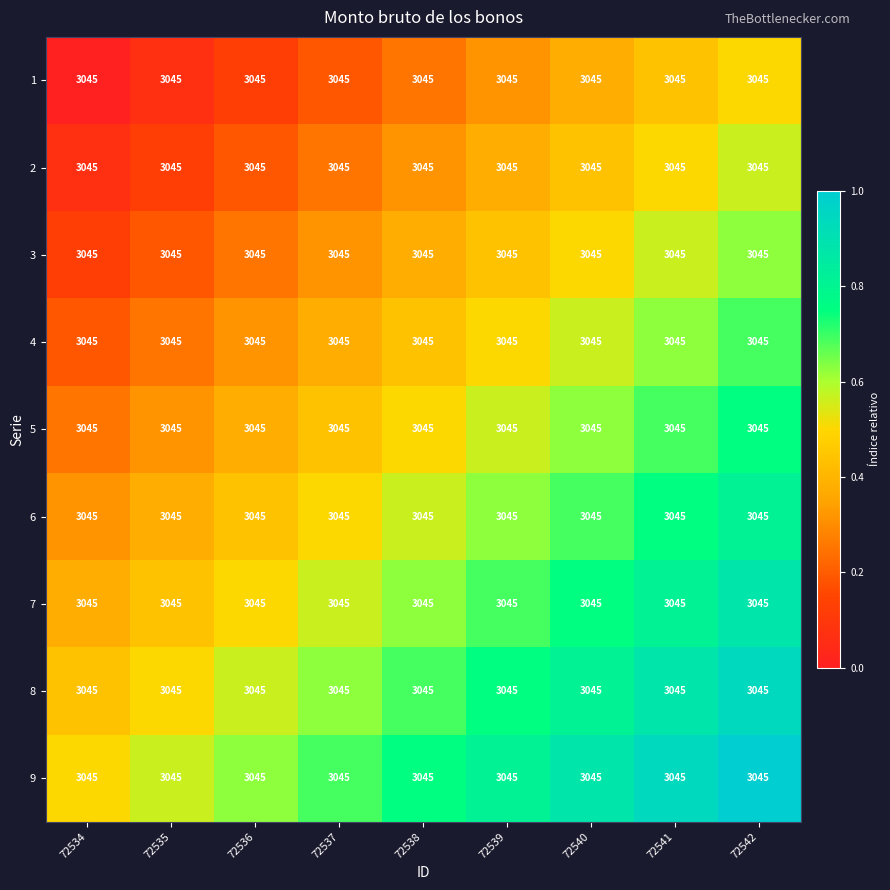

The value of row_3 at 72536 is 0.5. True or false?

False